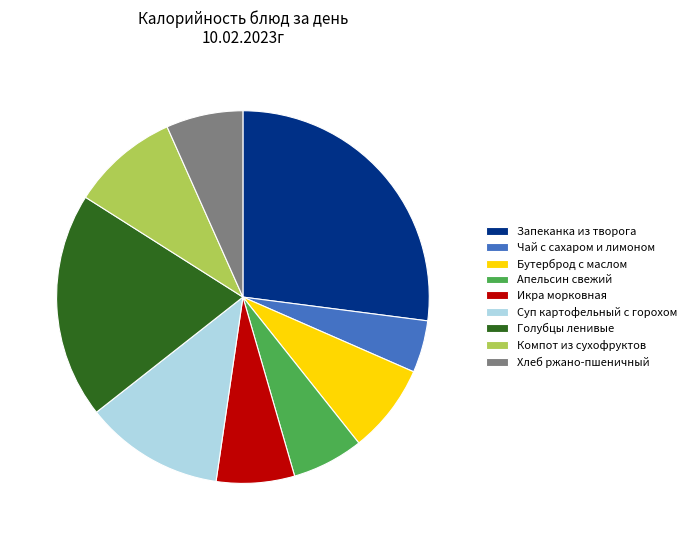

True or false: Суп картофельный с горохом accounts for 12% of the total.

True